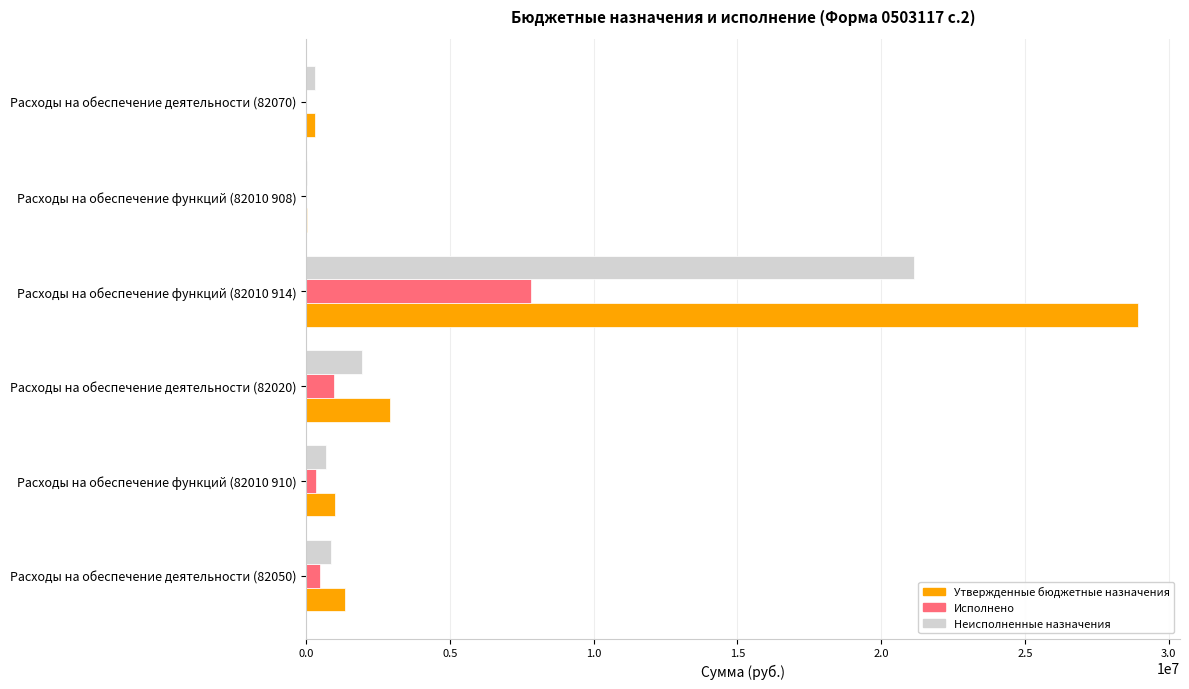

At which label is Неисполненные назначения closest to 10574898?

Расходы на обеспечение деятельности (82020)